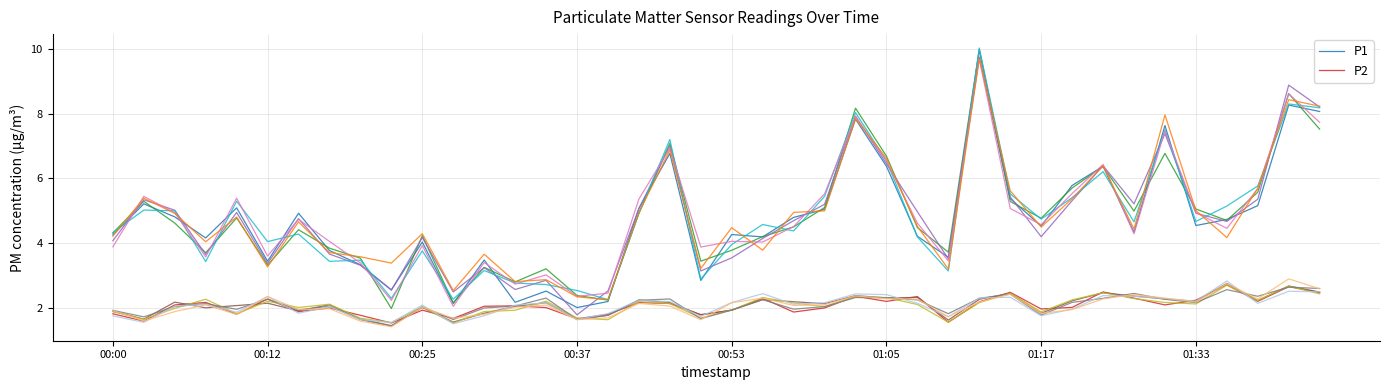

At which category is the sum across all series the highest?

28